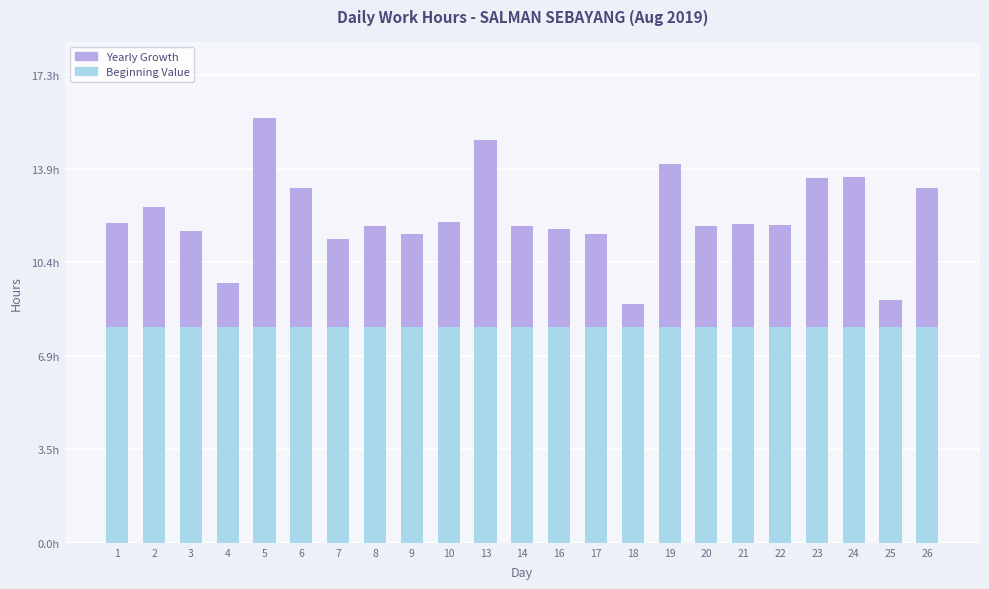

The value of Beginning Value at 21 is 12.4. True or false?

False